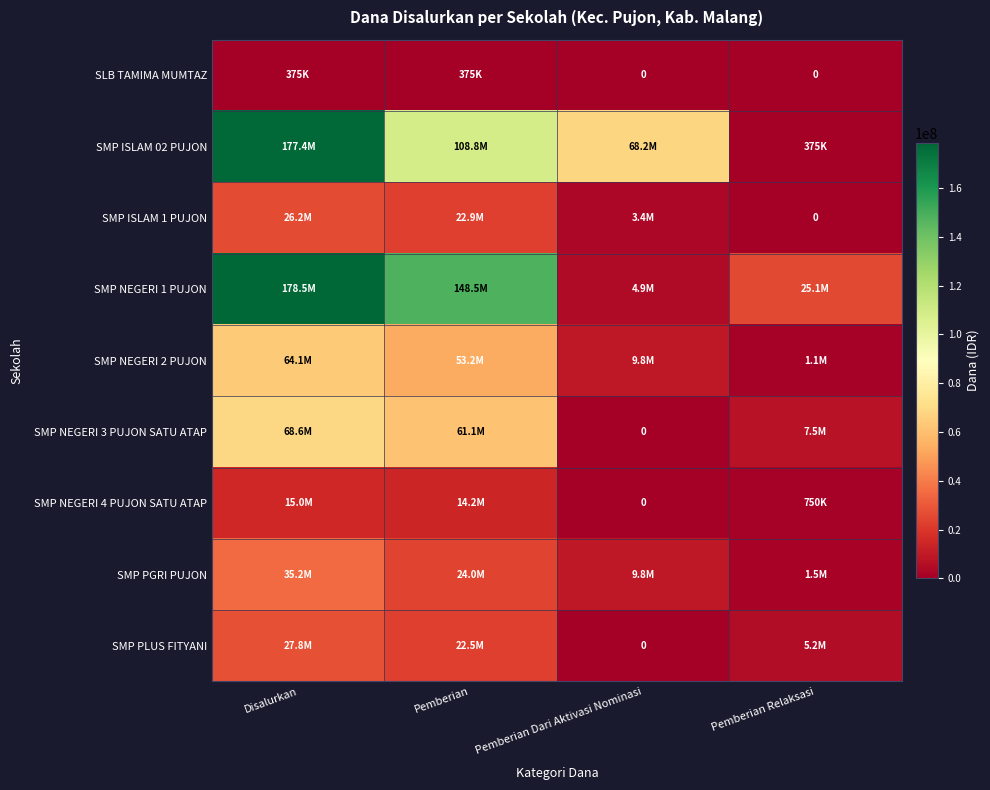

What is the average value of the SMP NEGERI 3 PUJON SATU ATAP series?

34312500